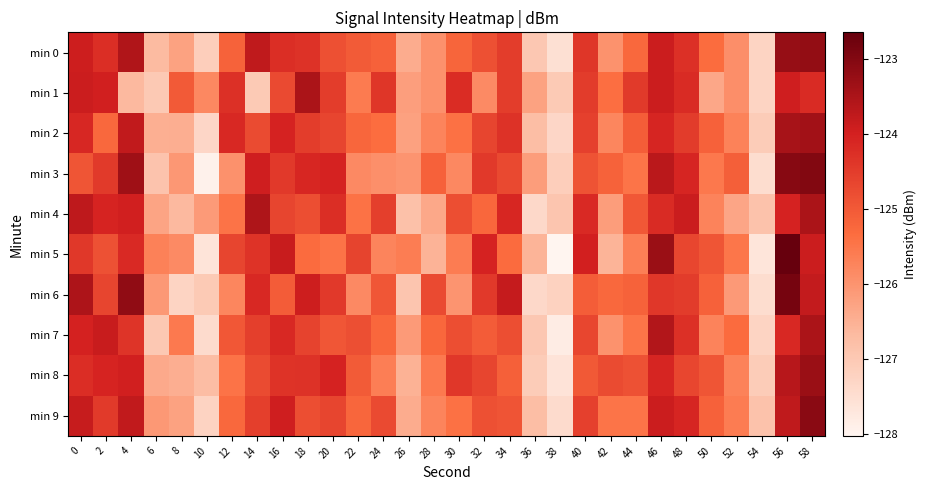

Reading right to left, extract all data points from this chart.

min 0: 58=-123.2	56=-123.3	54=-127.3	52=-125.9	50=-125.3	48=-124.3	46=-123.9	44=-125.3	42=-126.0	40=-124.4	38=-127.5	36=-127.0	34=-124.5	32=-124.8	30=-125.2	28=-125.9	26=-126.4	24=-125.1	22=-125.0	20=-124.9	18=-124.3	16=-124.2	14=-123.8	12=-125.2	10=-127.1	8=-126.3	6=-126.7	4=-123.6	2=-124.3	0=-123.9
min 1: 58=-124.2	56=-124.0	54=-127.3	52=-125.9	50=-126.3	48=-124.2	46=-123.9	44=-124.5	42=-125.4	40=-124.5	38=-127.0	36=-126.3	34=-124.5	32=-125.8	30=-124.2	28=-125.9	26=-126.2	24=-124.4	22=-125.6	20=-124.5	18=-123.5	16=-124.7	14=-127.0	12=-124.3	10=-125.8	8=-125.0	6=-127.0	4=-126.7	2=-124.0	0=-123.9
min 2: 58=-123.4	56=-123.5	54=-127.1	52=-125.7	50=-125.1	48=-124.5	46=-124.1	44=-125.1	42=-125.8	40=-124.6	38=-127.3	36=-126.8	34=-124.3	32=-124.6	30=-125.4	28=-125.7	26=-126.2	24=-125.3	22=-125.2	20=-124.7	18=-124.5	16=-124.0	14=-124.8	12=-124.2	10=-127.3	8=-126.5	6=-126.5	4=-123.8	2=-125.3	0=-124.1
min 3: 58=-123.0	56=-123.1	54=-127.5	52=-125.1	50=-125.5	48=-124.1	46=-123.7	44=-125.5	42=-125.2	40=-124.9	38=-127.1	36=-126.2	34=-124.7	32=-124.4	30=-125.8	28=-125.1	26=-126.0	24=-125.9	22=-125.8	20=-124.1	18=-124.1	16=-124.5	14=-124.0	12=-126.0	10=-127.9	8=-126.1	6=-126.9	4=-123.4	2=-124.5	0=-124.9
min 4: 58=-123.5	56=-124.1	54=-126.9	52=-126.3	50=-125.7	48=-123.9	46=-124.2	44=-125.0	42=-126.2	40=-124.2	38=-126.9	36=-127.4	34=-124.1	32=-125.2	30=-124.8	28=-126.3	26=-126.8	24=-124.5	22=-125.4	20=-124.3	18=-124.8	16=-124.7	14=-123.5	12=-125.5	10=-126.1	8=-126.7	6=-126.3	4=-124.0	2=-124.1	0=-123.7
min 5: 58=-123.9	56=-122.7	54=-127.7	52=-125.5	50=-124.9	48=-124.7	46=-123.3	44=-125.7	42=-126.6	40=-124.0	38=-128.0	36=-126.6	34=-125.3	32=-124.0	30=-125.6	28=-126.5	26=-125.6	24=-125.7	22=-124.6	20=-125.5	18=-125.3	16=-123.8	14=-124.3	12=-124.7	10=-127.6	8=-125.9	6=-125.7	4=-124.2	2=-124.9	0=-124.4
min 6: 58=-123.8	56=-122.9	54=-127.5	52=-126.1	50=-125.1	48=-124.5	46=-124.4	44=-125.2	42=-125.3	40=-125.1	38=-127.2	36=-127.4	34=-123.8	32=-124.4	30=-126.0	28=-124.7	26=-126.9	24=-124.9	22=-125.8	20=-124.5	18=-123.9	16=-125.0	14=-124.2	12=-125.8	10=-127.0	8=-127.3	6=-126.1	4=-123.2	2=-124.7	0=-123.5
min 7: 58=-123.5	56=-124.2	54=-127.3	52=-125.3	50=-125.7	48=-124.3	46=-123.6	44=-125.5	42=-126.0	40=-124.7	38=-127.8	36=-127.0	34=-124.8	32=-125.0	30=-124.8	28=-125.2	26=-126.1	24=-125.2	22=-124.8	20=-125.0	18=-124.6	16=-124.2	14=-124.5	12=-125.0	10=-127.4	8=-125.6	6=-127.0	4=-124.4	2=-123.9	0=-124.0
min 8: 58=-123.3	56=-123.7	54=-127.1	52=-125.7	50=-124.9	48=-124.7	46=-124.1	44=-124.9	42=-124.8	40=-125.0	38=-127.6	36=-127.1	34=-125.1	32=-124.6	30=-124.4	28=-125.5	26=-126.5	24=-125.6	22=-125.0	20=-124.1	18=-124.3	16=-124.3	14=-124.8	12=-125.5	10=-126.7	8=-126.5	6=-126.4	4=-124.0	2=-124.1	0=-124.2
min 9: 58=-123.1	56=-123.8	54=-126.9	52=-125.6	50=-125.1	48=-124.1	46=-123.9	44=-125.5	42=-125.5	40=-124.6	38=-127.4	36=-126.8	34=-124.9	32=-124.8	30=-125.4	28=-125.7	26=-126.4	24=-124.7	22=-125.2	20=-124.7	18=-124.8	16=-124.0	14=-124.5	12=-125.3	10=-127.2	8=-126.3	6=-126.1	4=-123.8	2=-124.5	0=-123.8